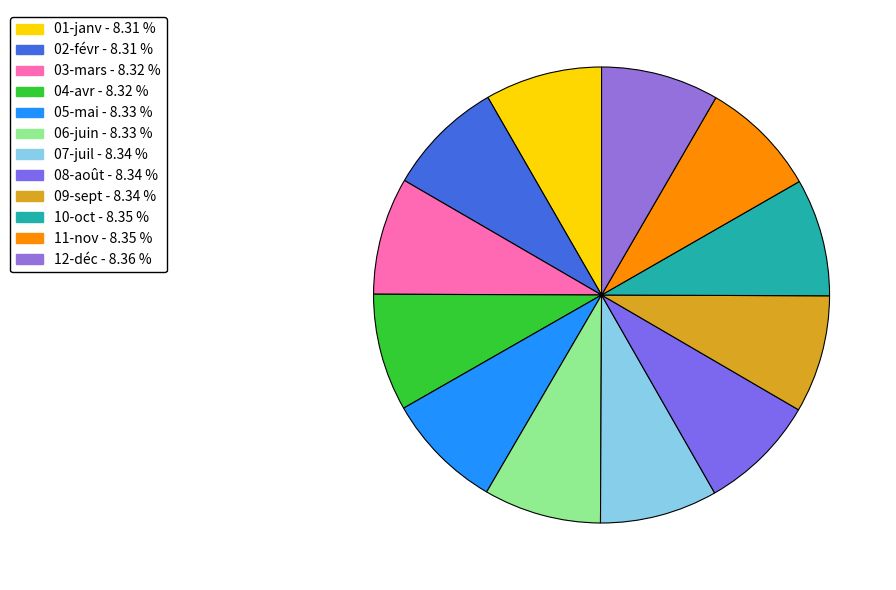

Count the number of slices in the pie.

12